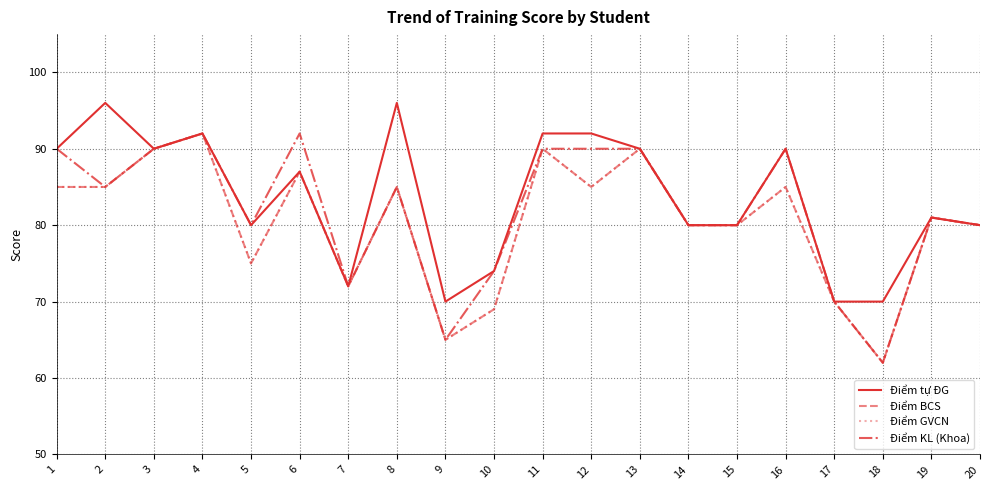

Is this an area chart (filled region under the line)?

No